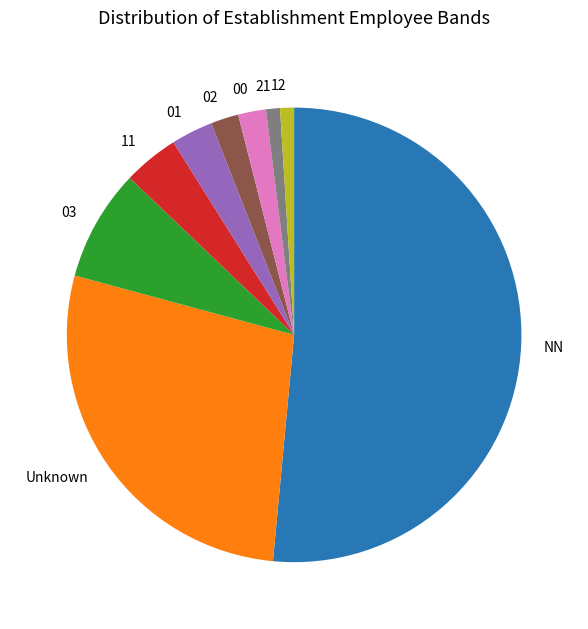

Is there any slice that represents more than half of the pie?

Yes